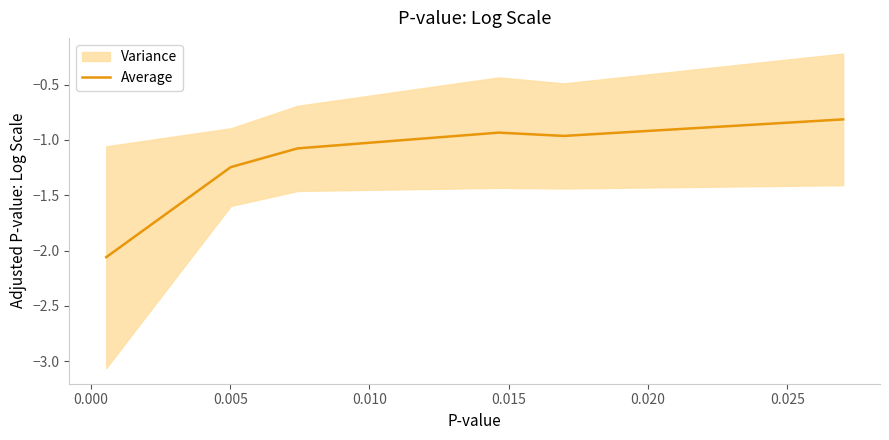

What is the change in value from 0.015 to 0.020?

+0.1